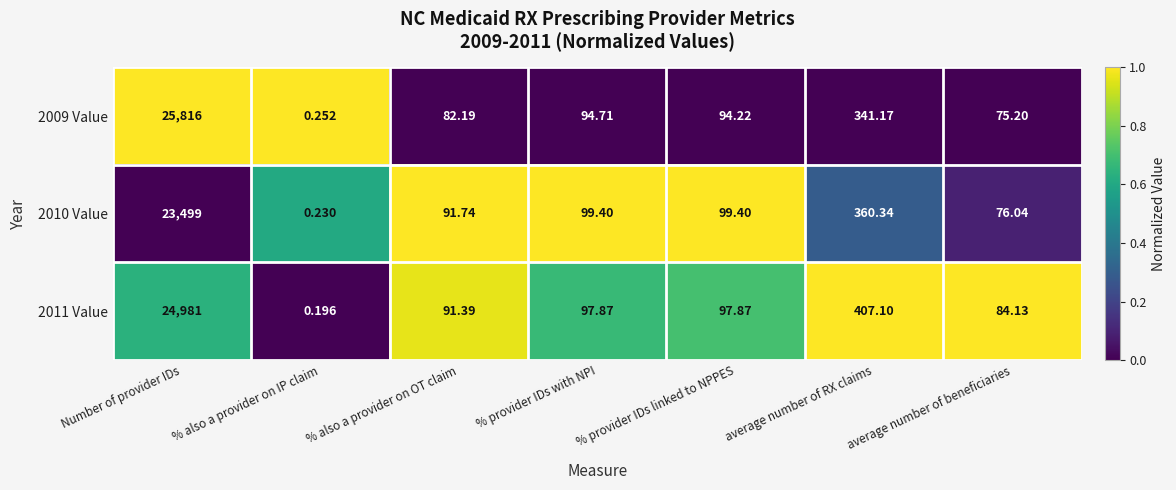

At which category is the sum across all series the highest?

Number of provider IDs